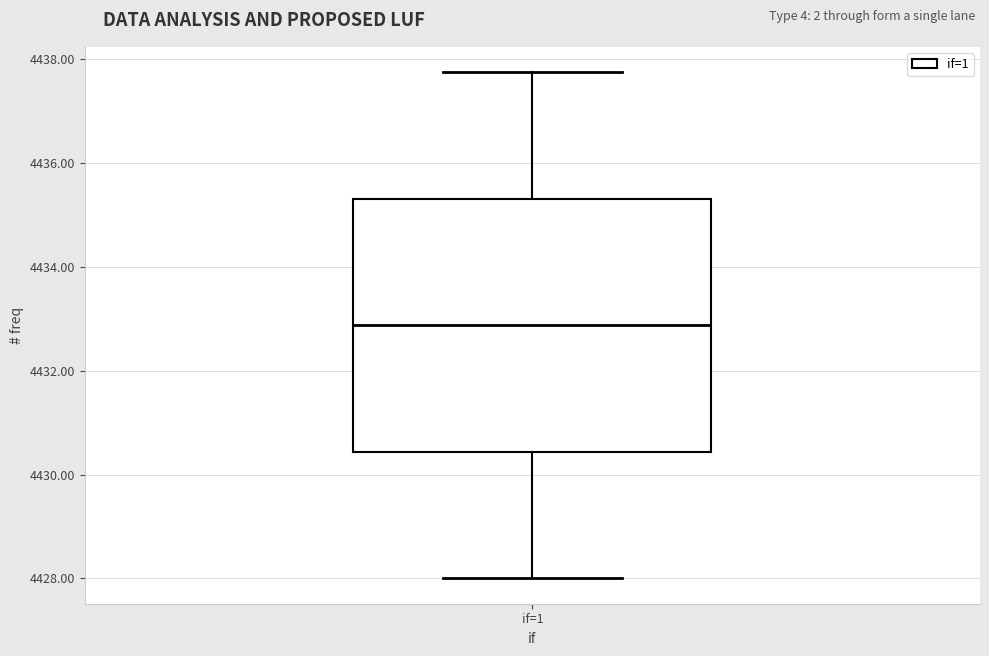

Transcribe this box plot: give where the median line is, the range the box spans, and where the two whiskers end, as read against the y-axis. The values are not printed on the chart, so give them approximately, as read against the axis.

median 4432.8, box 4430.4 to 4435.4, whiskers 4428.0 to 4437.8